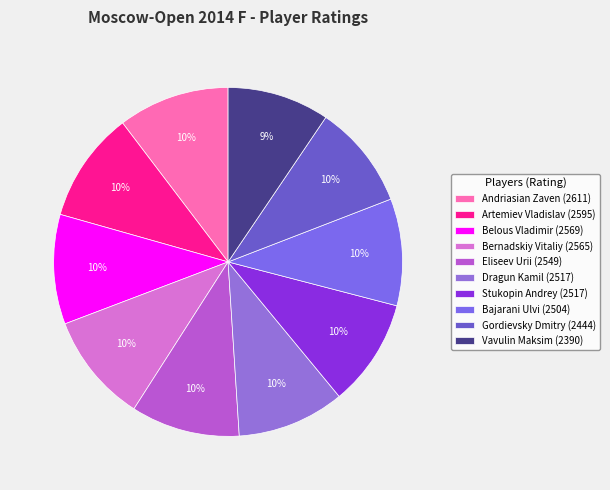

What is the ratio of the value at Bernadskiy Vitaliy to the value at Vavulin Maksim?

1.1